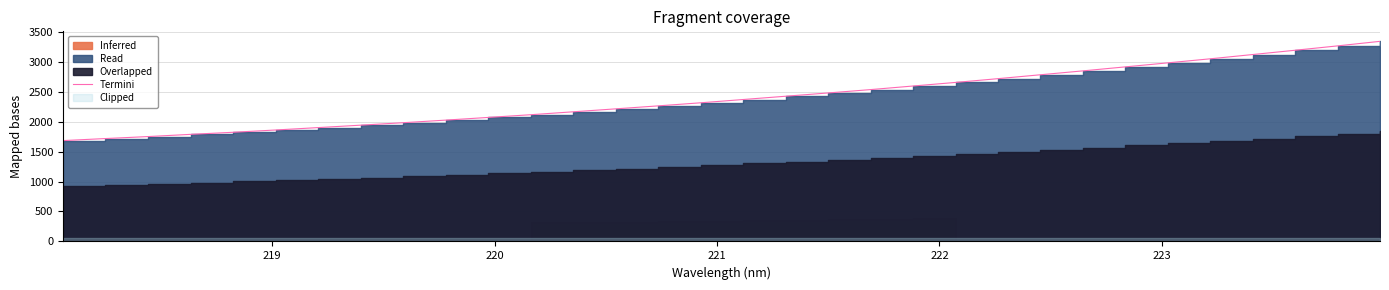

What is the average value?

2400.8